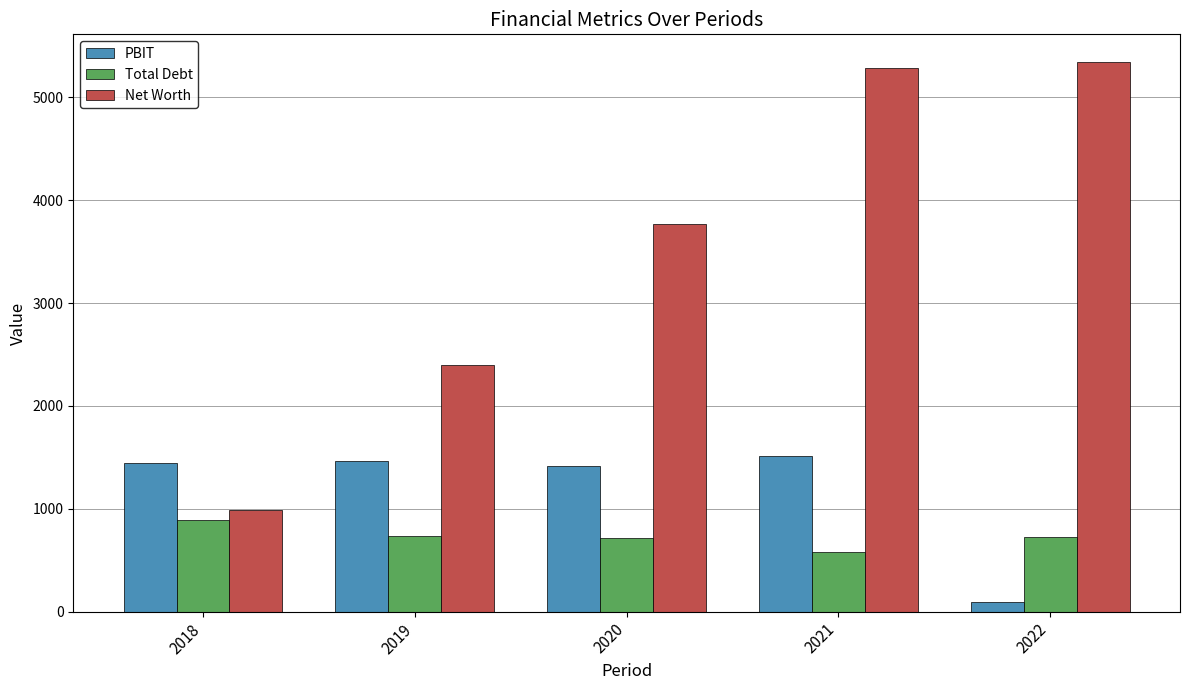

What is the spread (max minus min) of values at 2018?

551.0